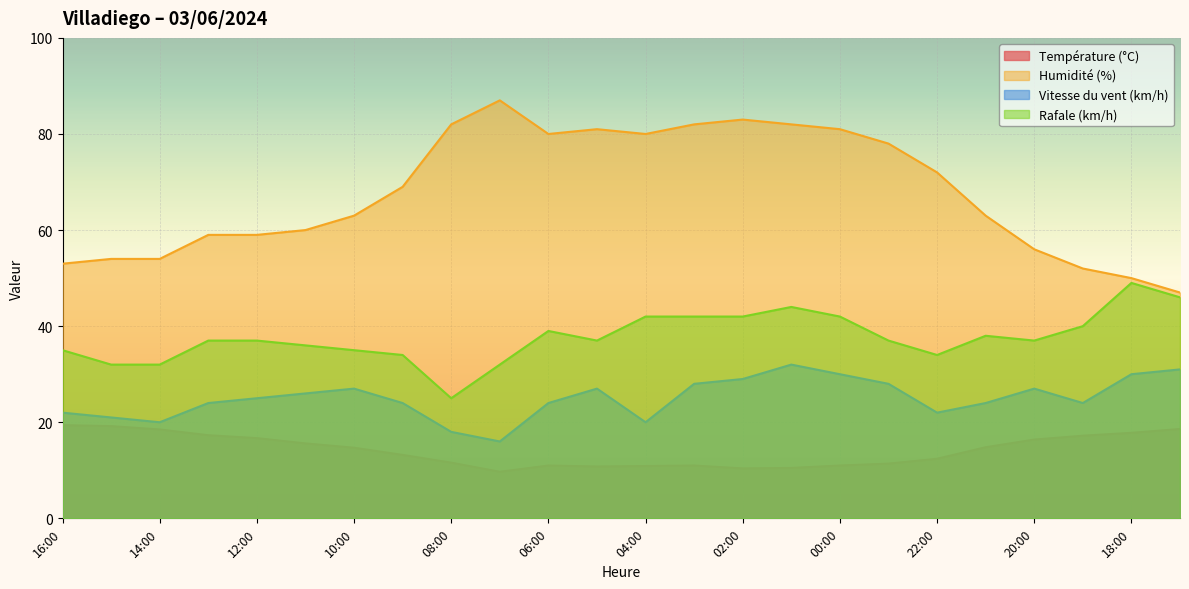

How many series are shown in this chart?

4